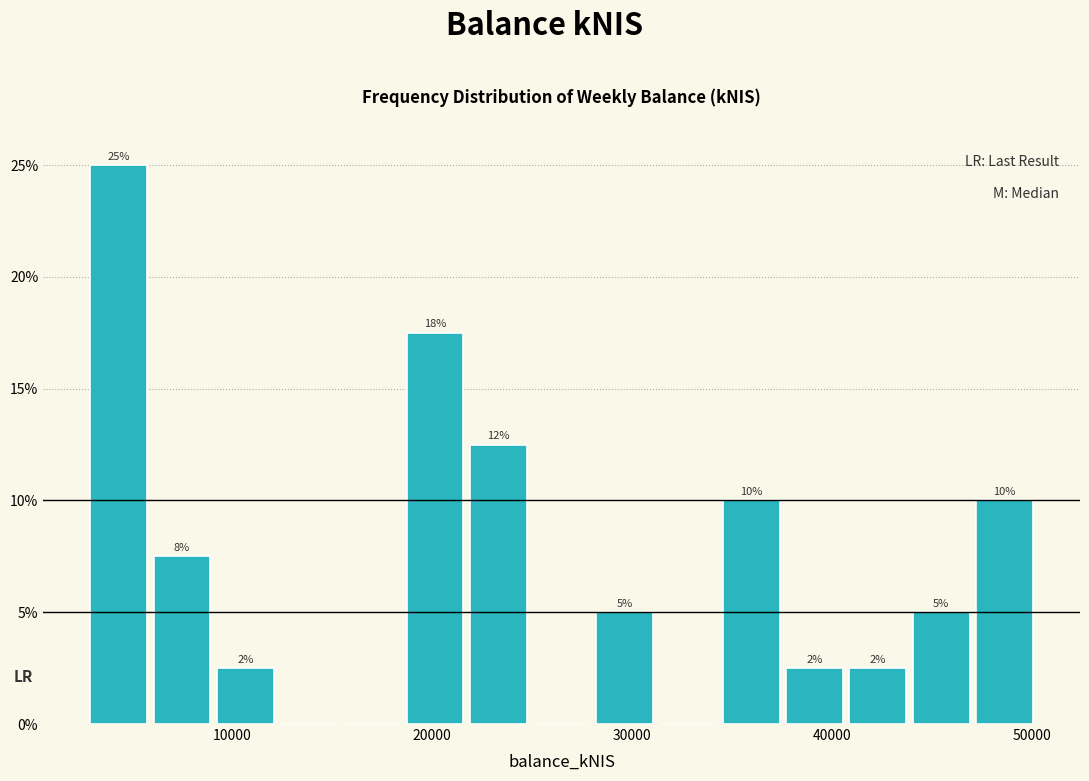

Read against the x-axis, roughly where is the centre of the tallest bar?

4000